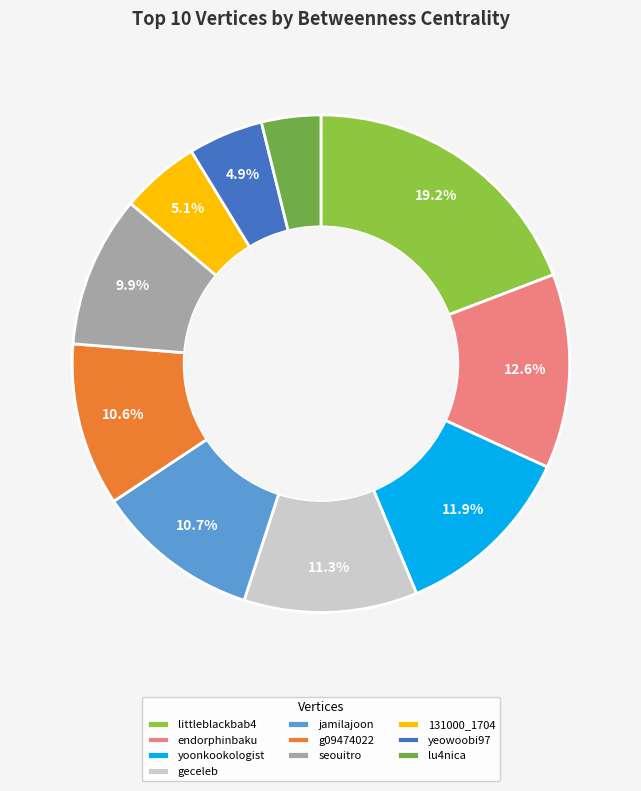

What is the total percentage of littleblackbab4 and seouitro?

29.0%